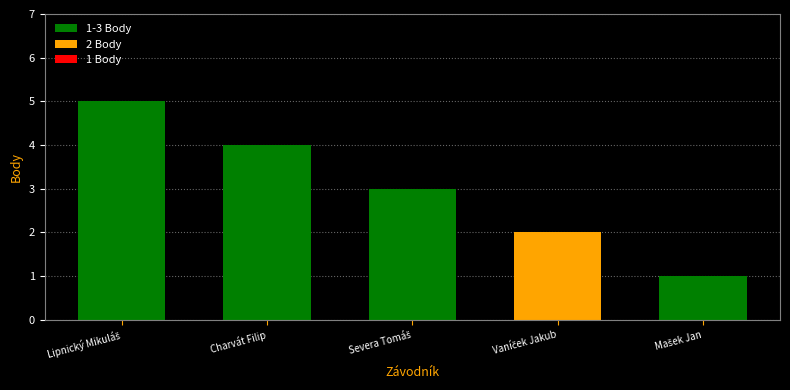

How many data points are less than 3?

2